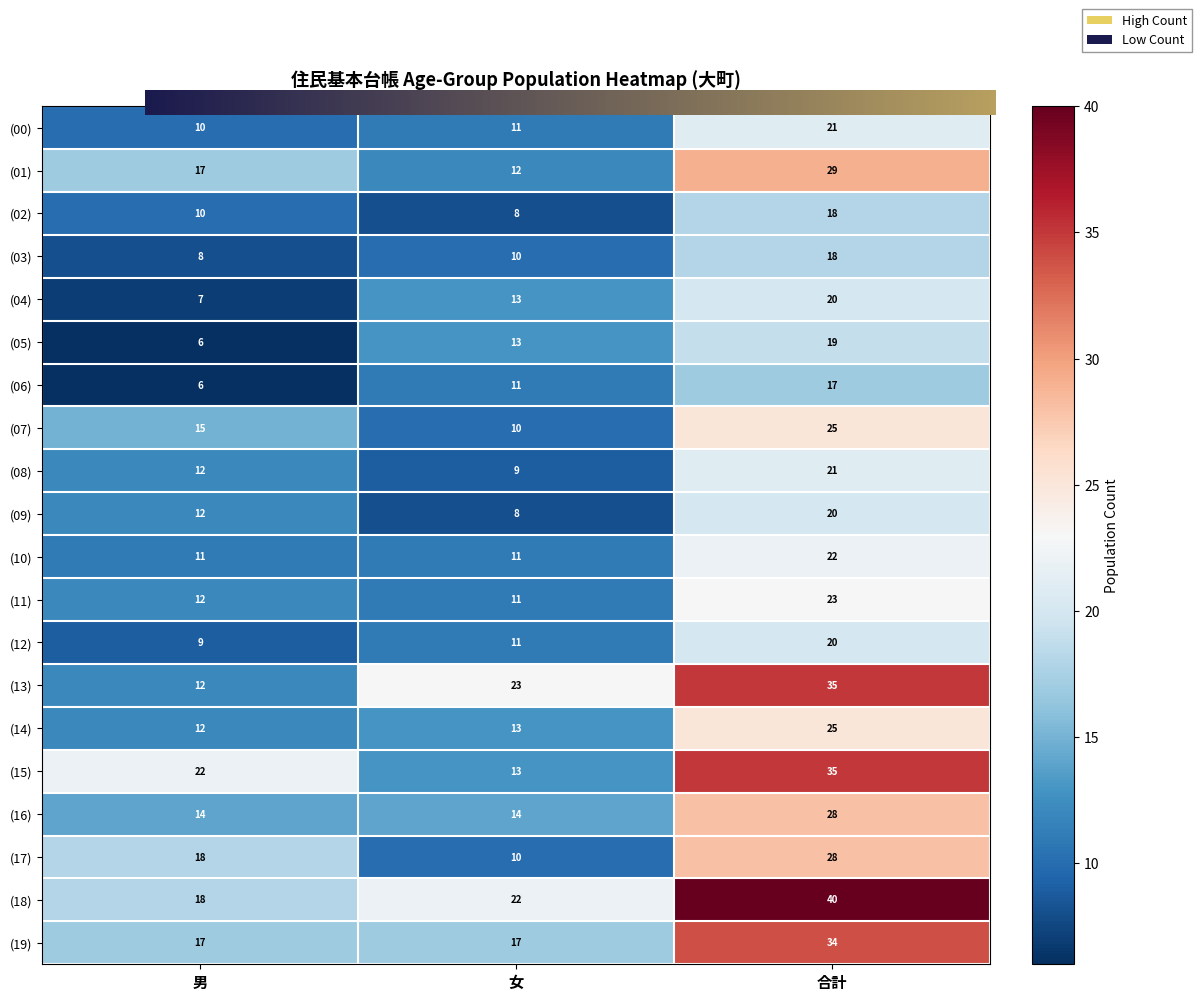

The (00) series shows 16 at 女. True or false?

False